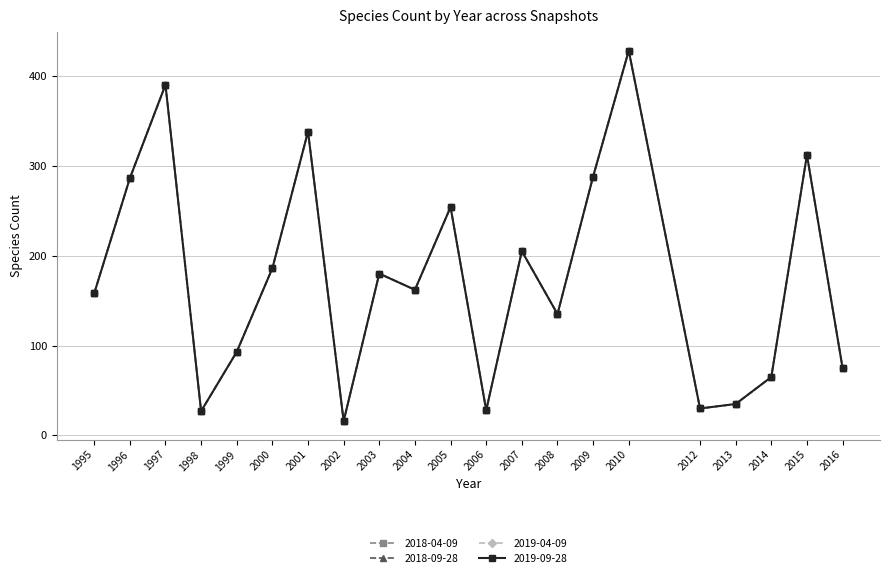

What is the difference between the 2019-04-09 values at 2010 and 2014?

363